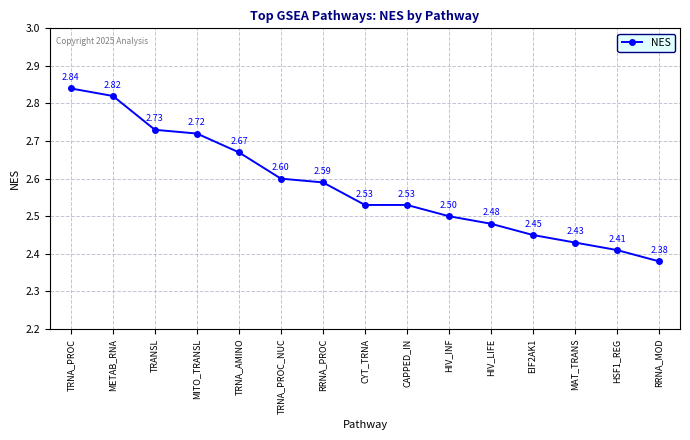

Which category has the highest value across all series?

TRNA_PROC